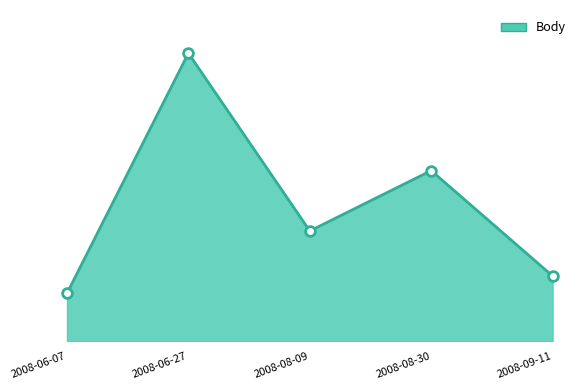

What is the value of the 3rd point from the left?

1147